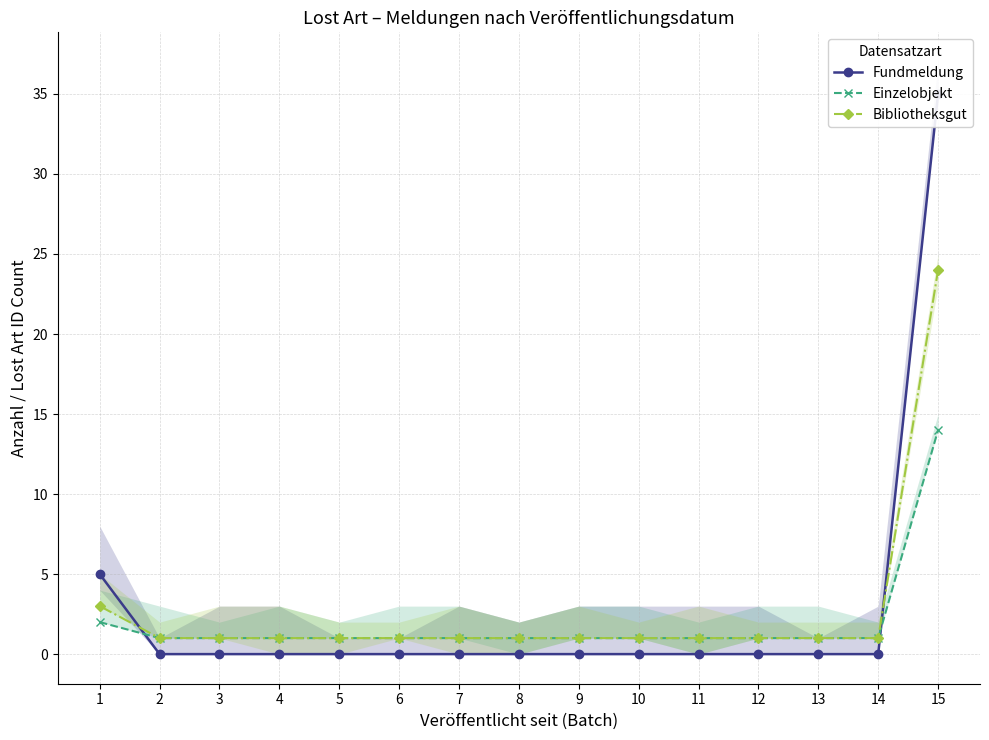

Reading right to left, list all the values displayed in this chart.

Fundmeldung: 15=35	14=0	13=0	12=0	11=0	10=0	9=0	8=0	7=0	6=0	5=0	4=0	3=0	2=0	1=5
Einzelobjekt: 15=14	14=1	13=1	12=1	11=1	10=1	9=1	8=1	7=1	6=1	5=1	4=1	3=1	2=1	1=2
Bibliotheksgut: 15=24	14=1	13=1	12=1	11=1	10=1	9=1	8=1	7=1	6=1	5=1	4=1	3=1	2=1	1=3